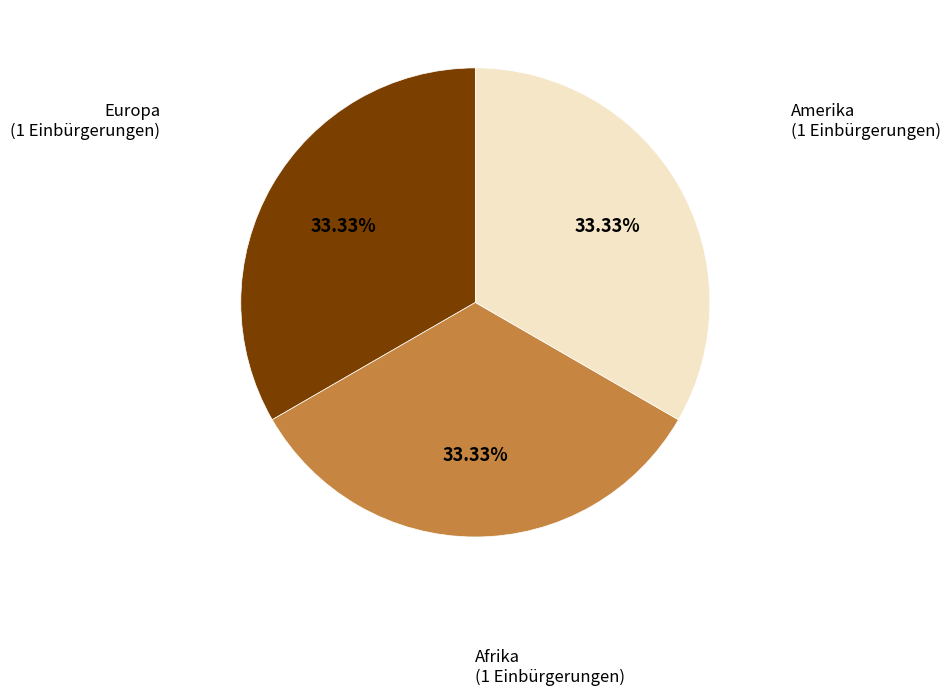

Count the number of slices in the pie.

3